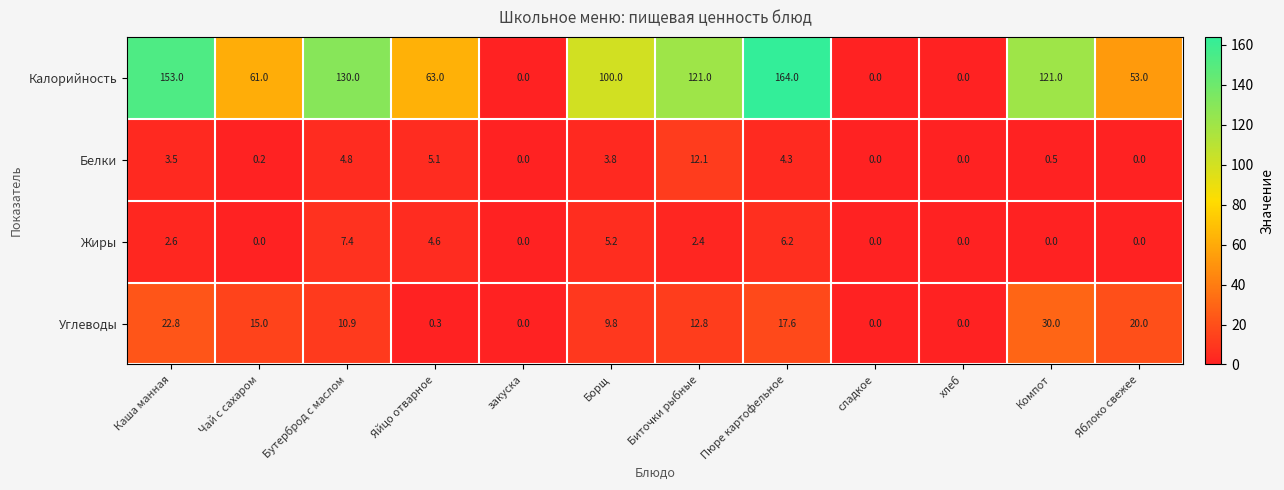

Which category has the highest value in the Жиры series?

Бутерброд с маслом